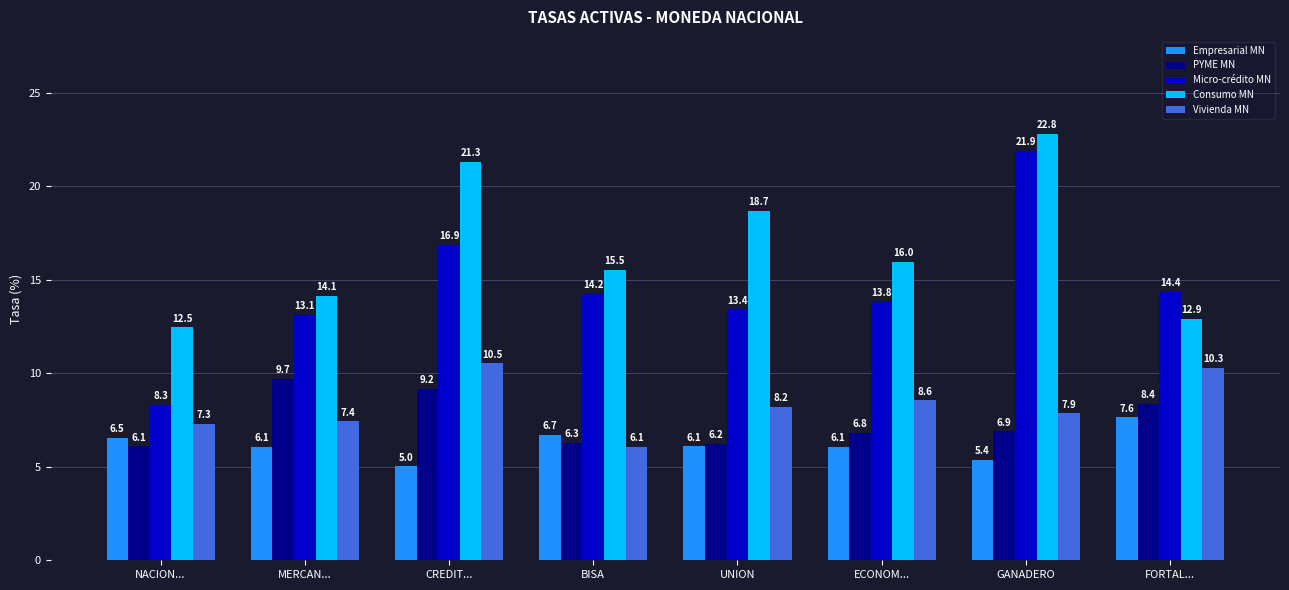

What is the difference between the maximum and minimum values in the Empresarial MN series?

2.6